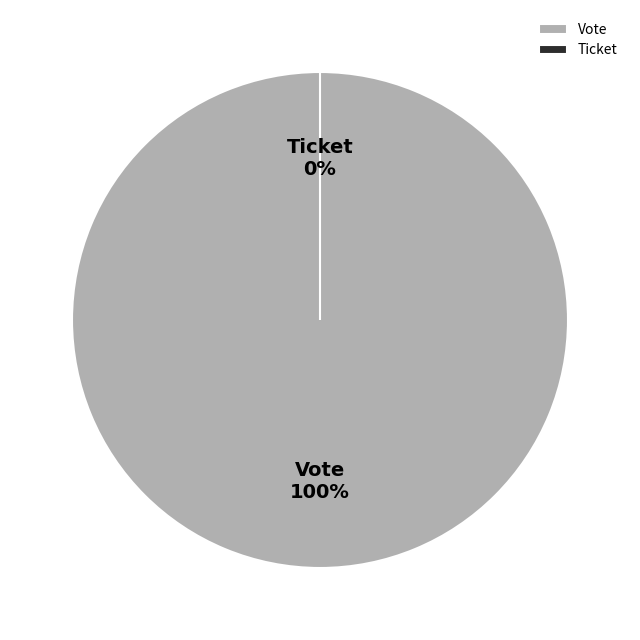

What percentage is the Vote slice, to the nearest percent?

100%